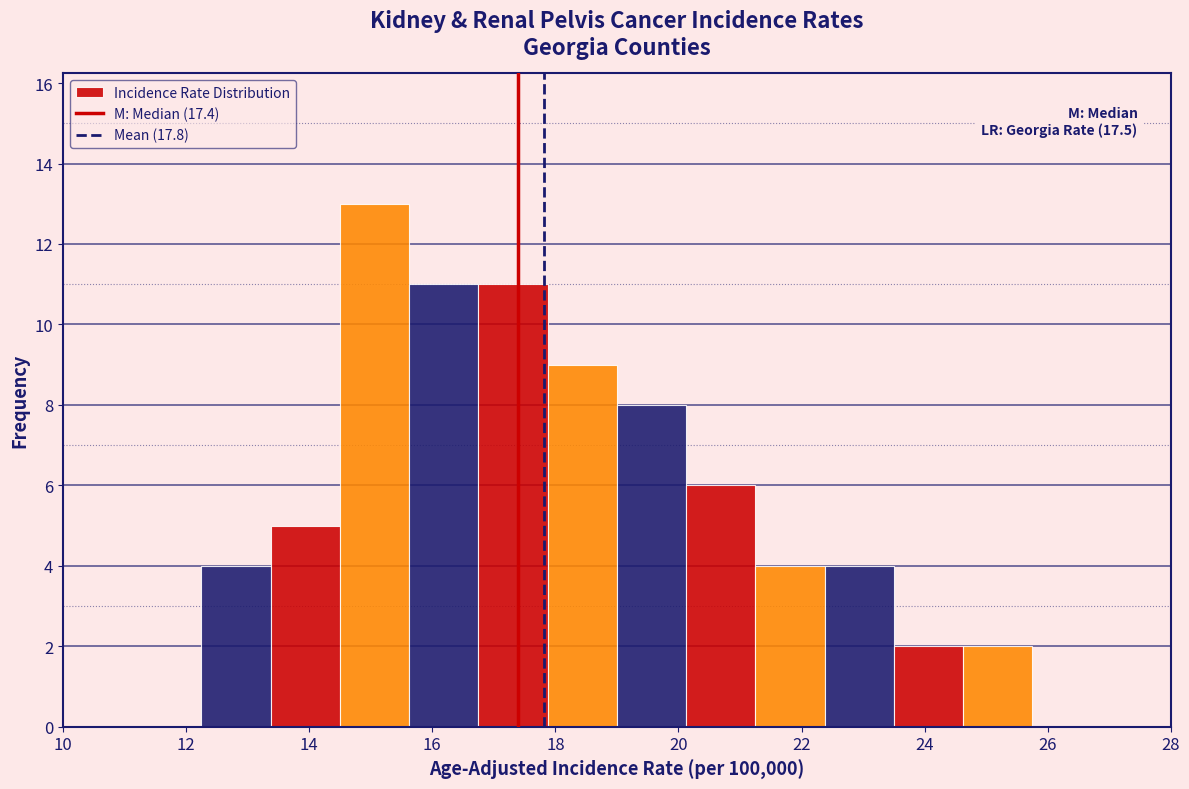

Which range on the x-axis has the tallest bar?

14.6 to 15.6